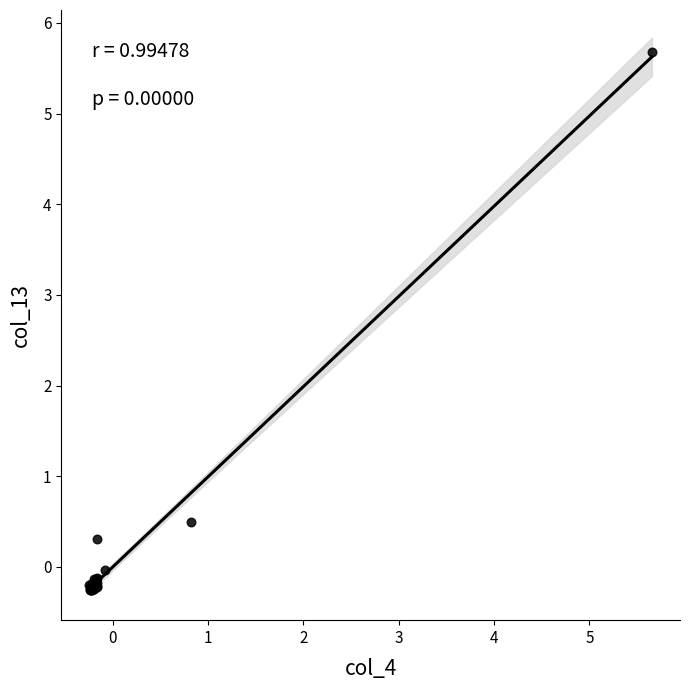

What Y value in the scatter plot is closest to 2?

0.5